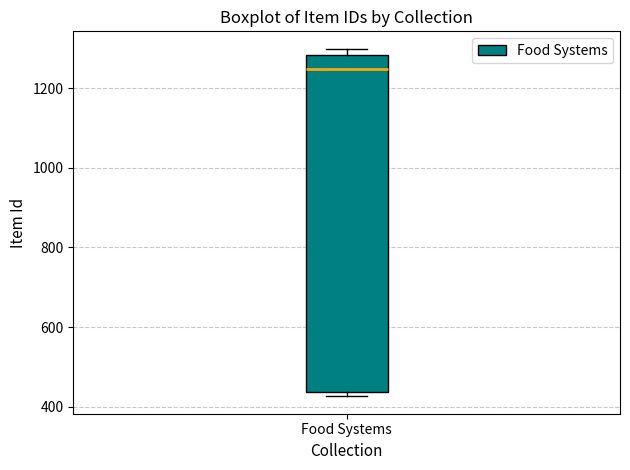

Where is the lower edge of the box for Food Systems on the y-axis? The values are not printed on the chart, so give them approximately, as read against the axis.

440